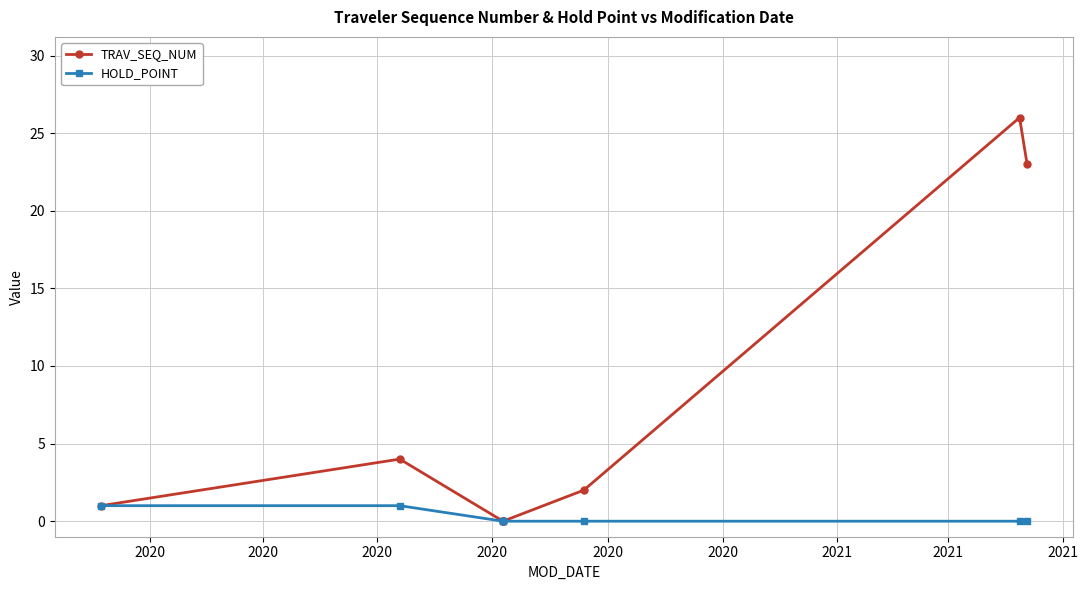

True or false: TRAV_SEQ_NUM has more than 1 interior local peaks.

True